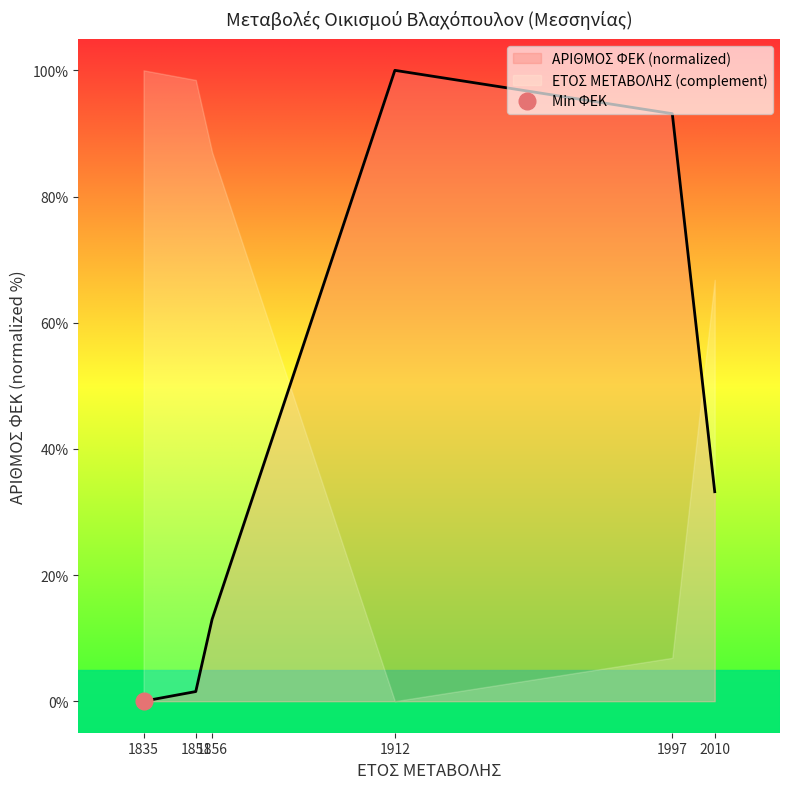

What is the difference between the maximum and minimum values?

100.0